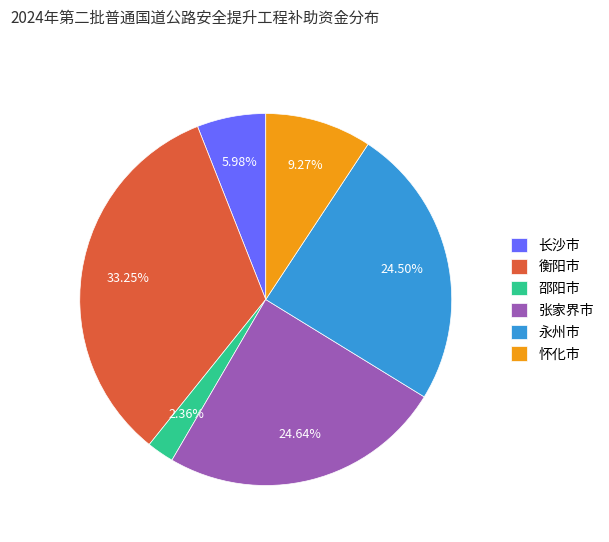

Does 怀化市 account for over 50% of the chart?

No